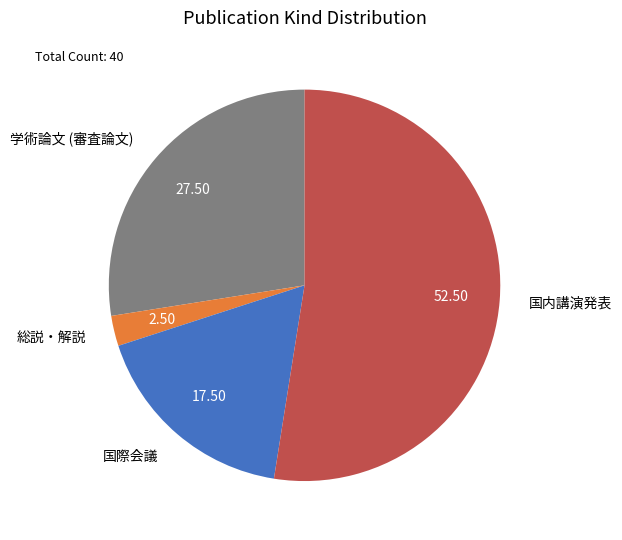

Which has a higher value, 国際会議 or 国内講演発表?

国内講演発表